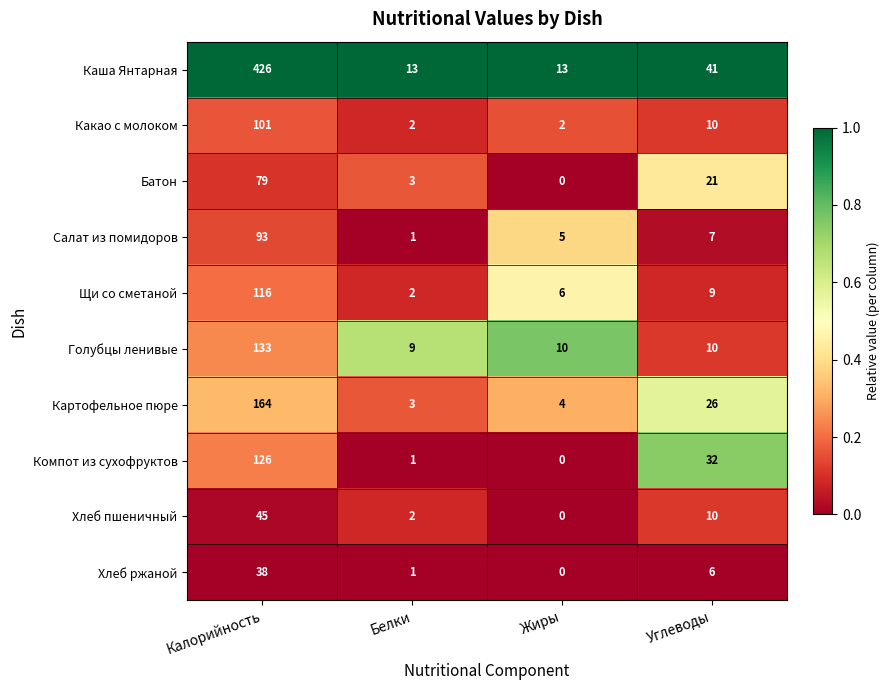

How many categories are shown in the chart?

4